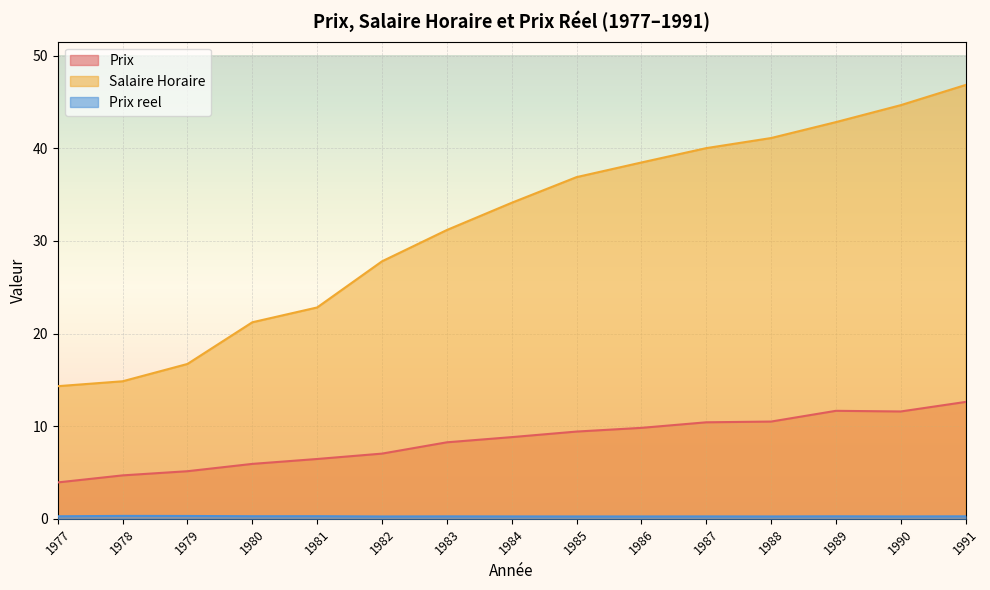

Which category has the lowest value in the Prix reel series?

1982